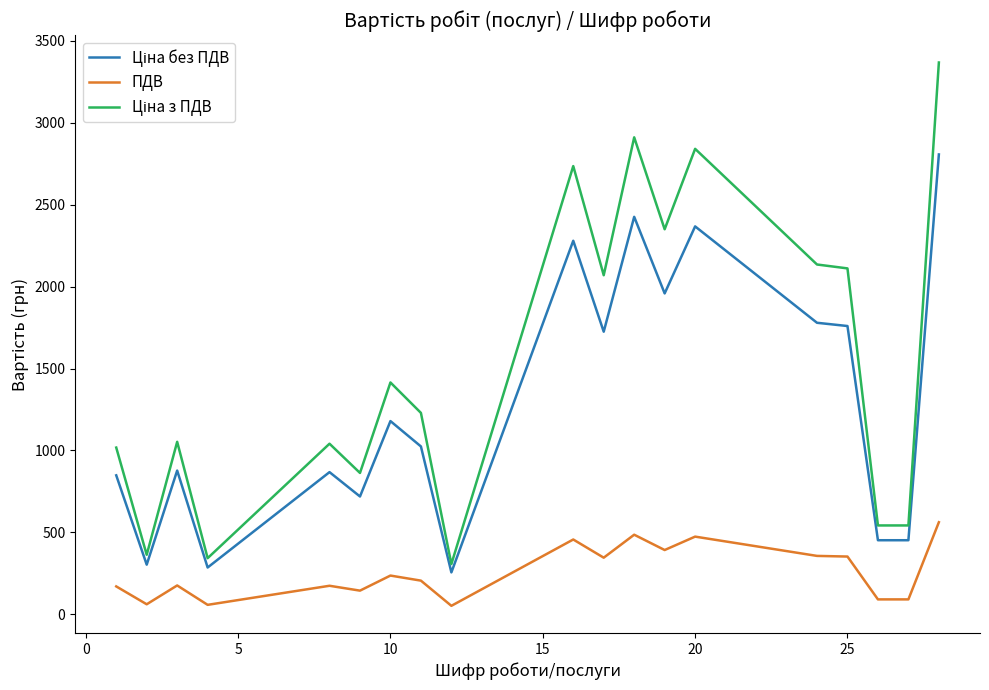

What is the maximum value shown in the chart?

3368.3